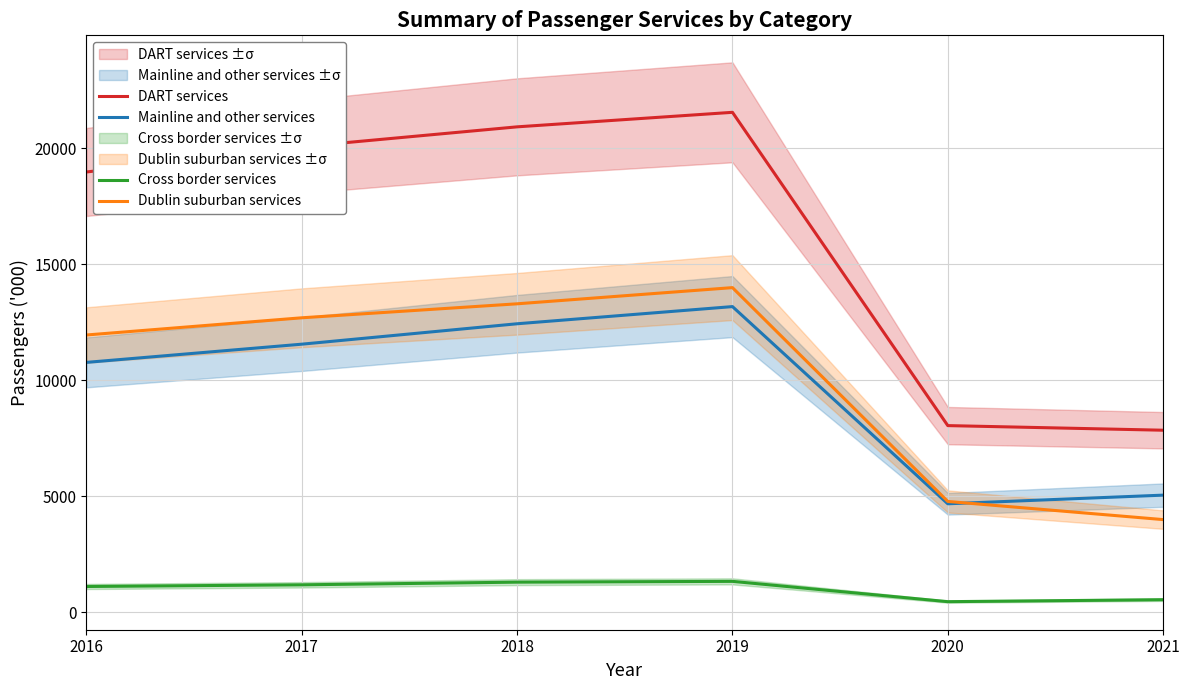

At how many categories does at least one series exceed 11317?

4